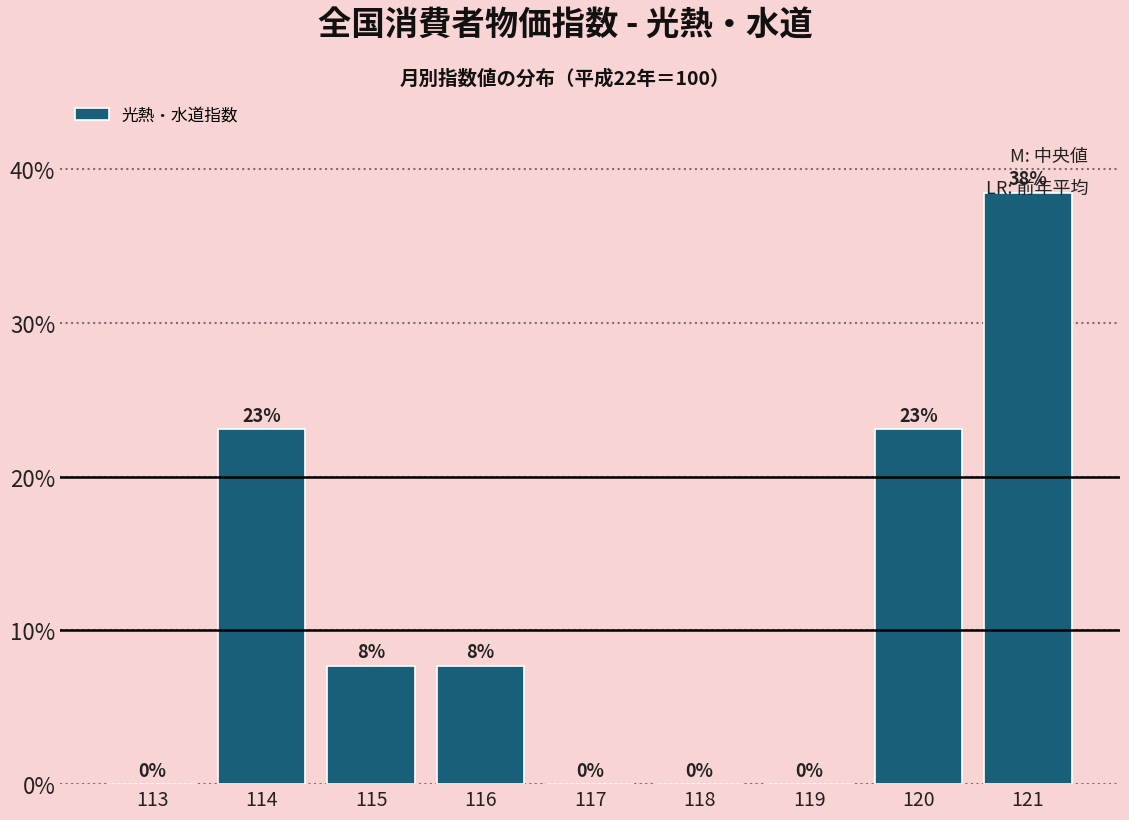

What is the sum of all values?

100.0